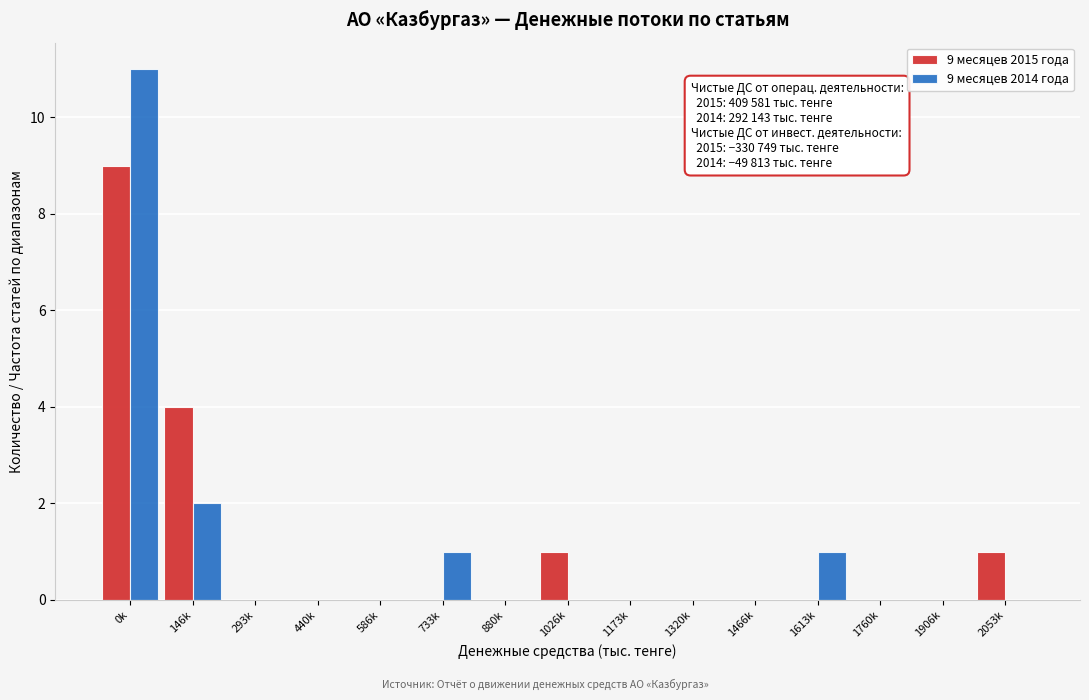

Reading right to left, list all the values displayed in this chart.

9 месяцев 2015 года: 2053k=1	1906k=0	1760k=0	1613k=0	1466k=0	1320k=0	1173k=0	1026k=1	880k=0	733k=0	586k=0	440k=0	293k=0	146k=4	0k=9
9 месяцев 2014 года: 2053k=0	1906k=0	1760k=0	1613k=1	1466k=0	1320k=0	1173k=0	1026k=0	880k=0	733k=1	586k=0	440k=0	293k=0	146k=2	0k=11